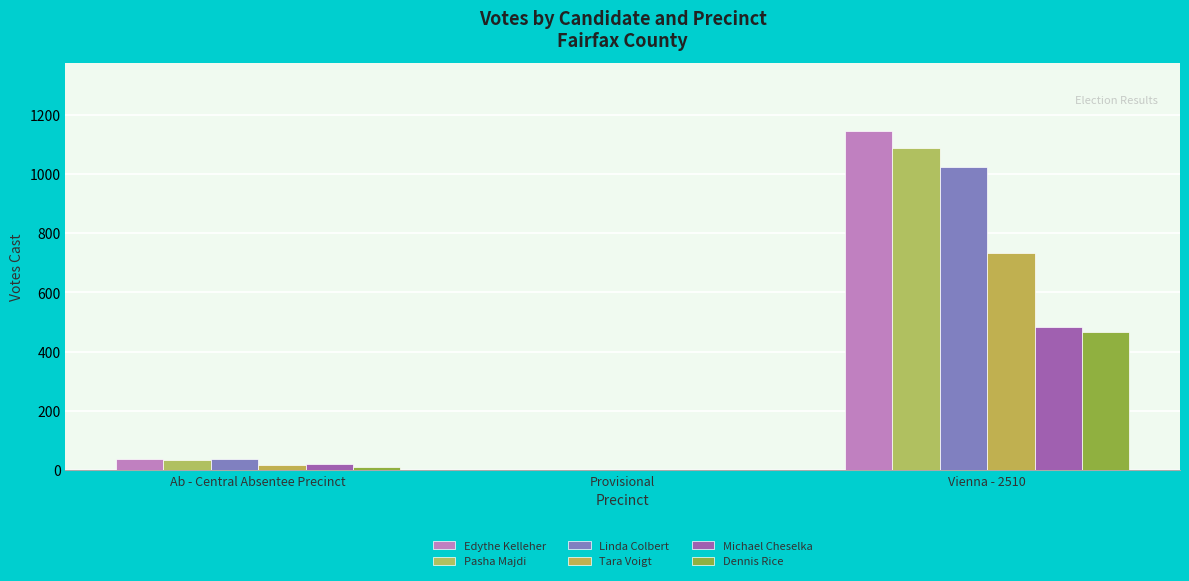

Is the value of Tara Voigt at Vienna - 2510 greater than the value of Michael Cheselka at Provisional?

Yes